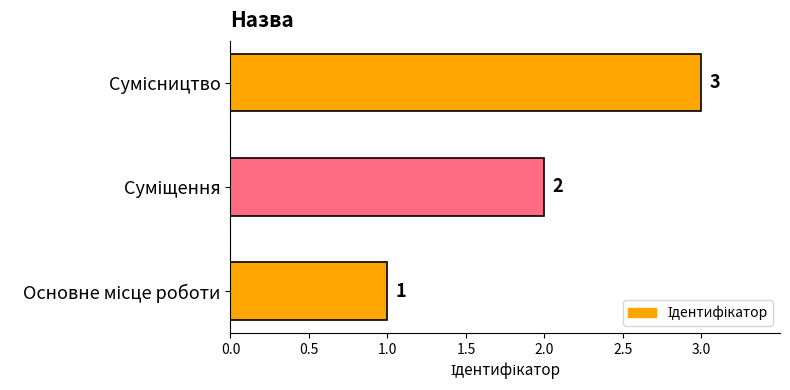

What is the greatest value displayed?

3